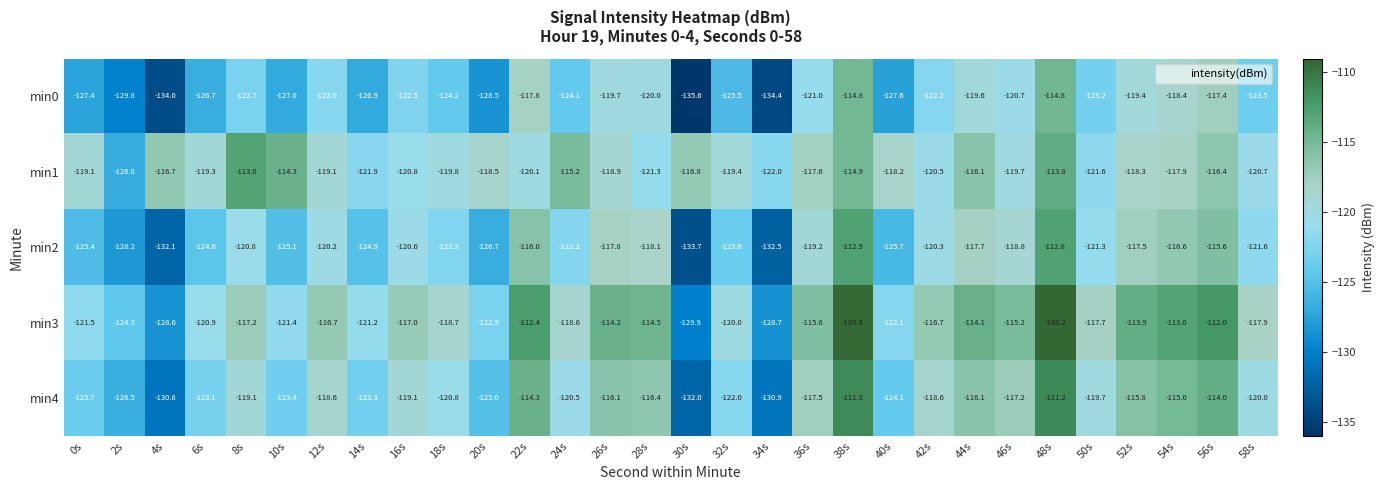

Where is min0 nearest to the value -125?

32s